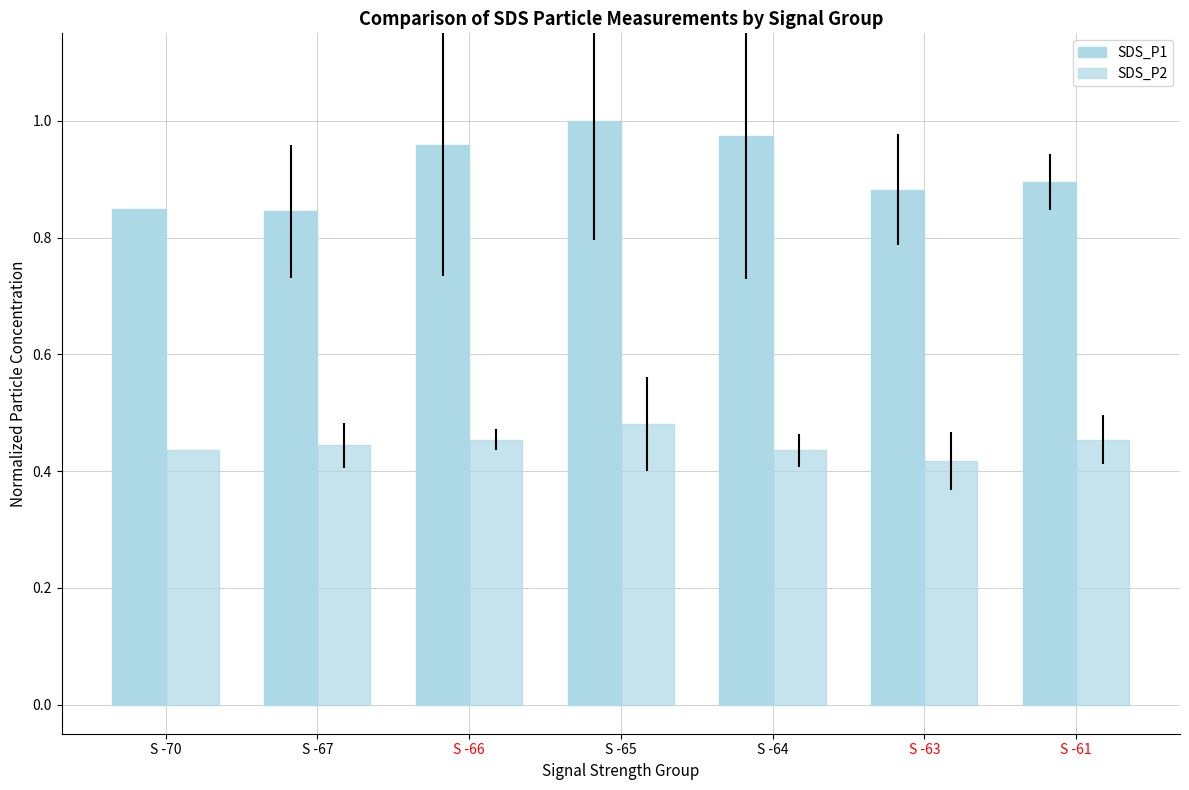

List the series in order of their peak value, highest first.

SDS_P1, SDS_P2